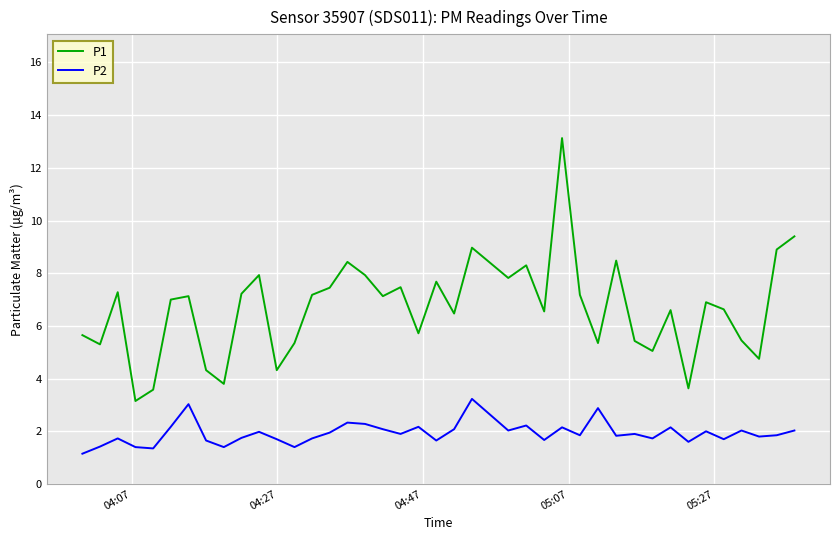

Rank the series by their average value, from lowest to highest.

P2, P1